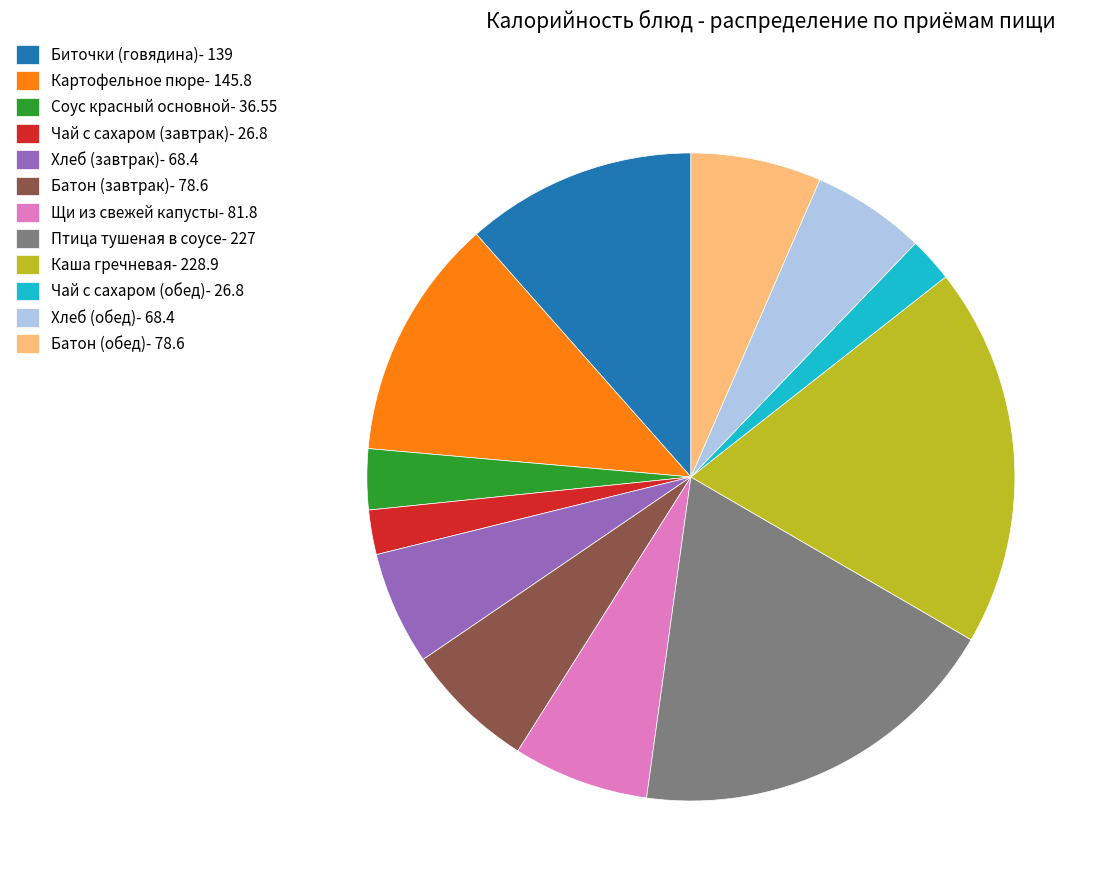

Does Картофельное пюре- 145.8 account for over 50% of the chart?

No